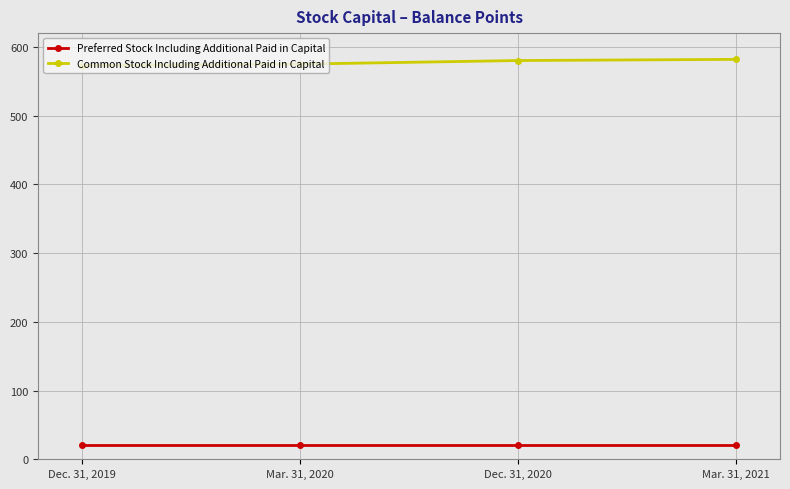

What is the highest value of the Preferred Stock Including Additional Paid in Capital series?

20.7